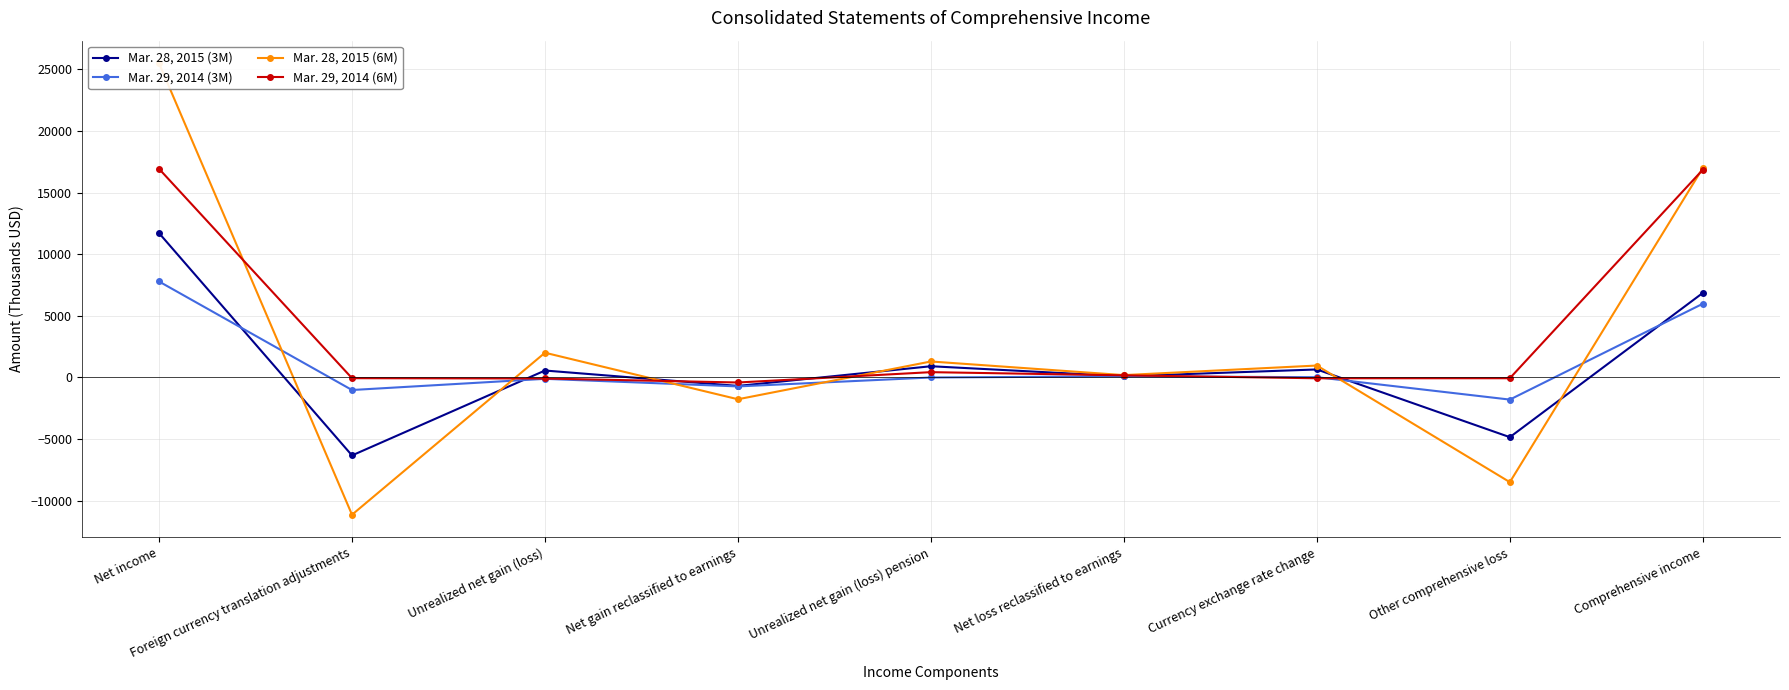

How many interior local peaks does the Mar. 29, 2014 (3M) series have?

2